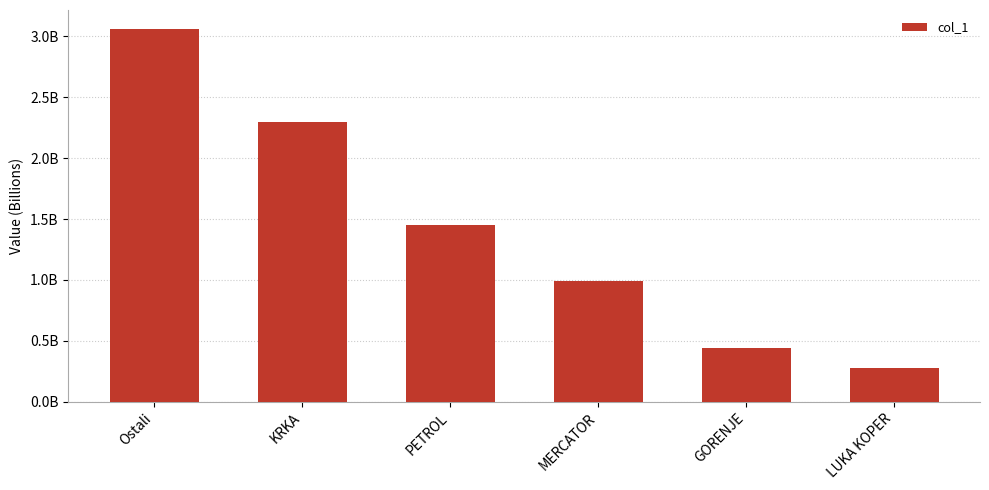

Reading right to left, list all the values displayed in this chart.

LUKA KOPER=279684874.7	GORENJE=441341771.8	MERCATOR=993053301.9	PETROL=1452641411.1	KRKA=2300326107.0	Ostali=3063818566.7